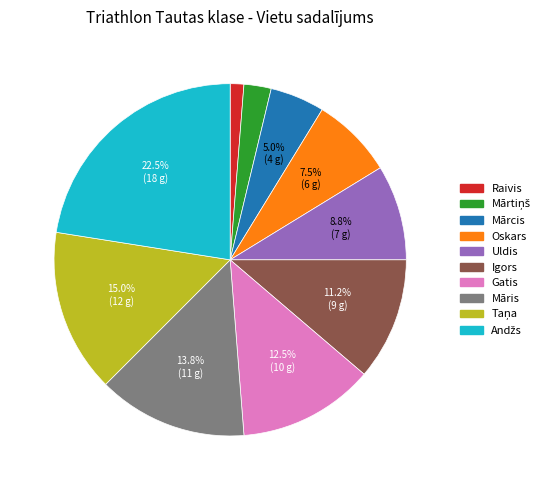

What is the ratio of the value at Māris to the value at Igors?

1.2